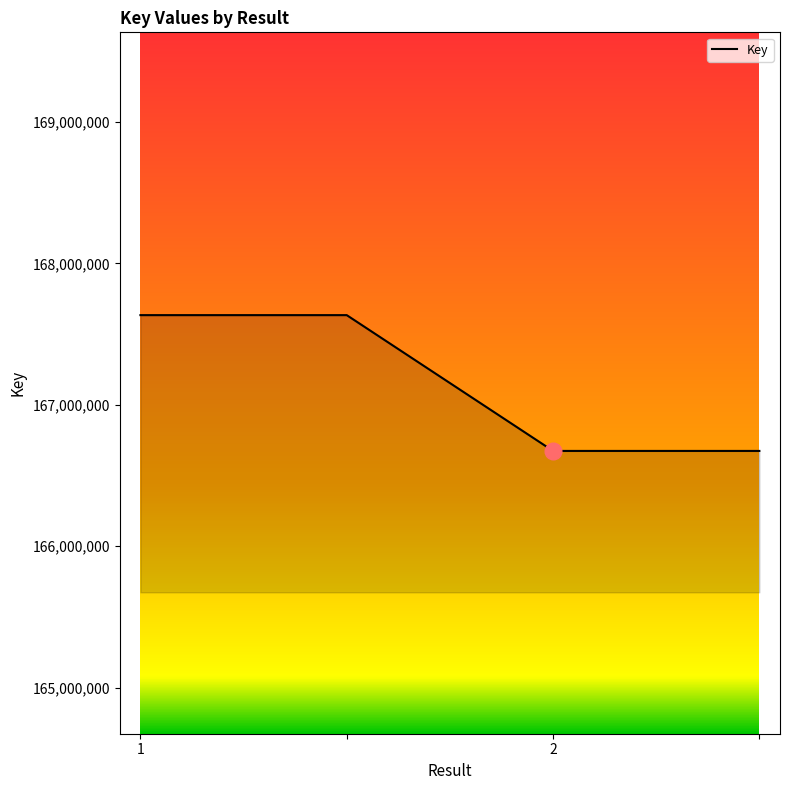

What is the difference between the second highest and second lowest values?

960396